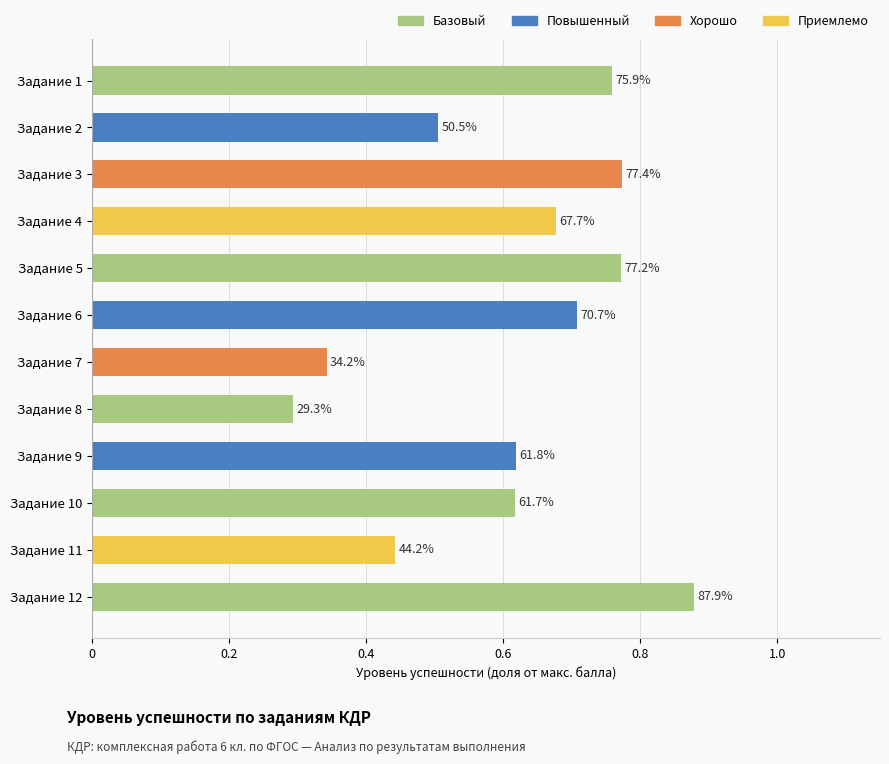

Are the bars horizontal?

Yes